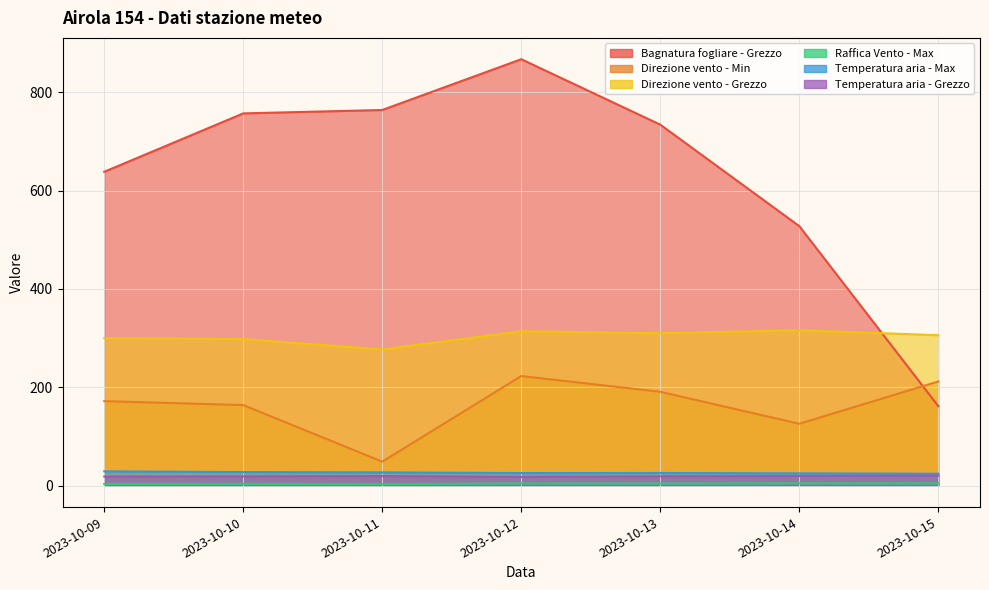

Does the chart have visible grid lines?

Yes